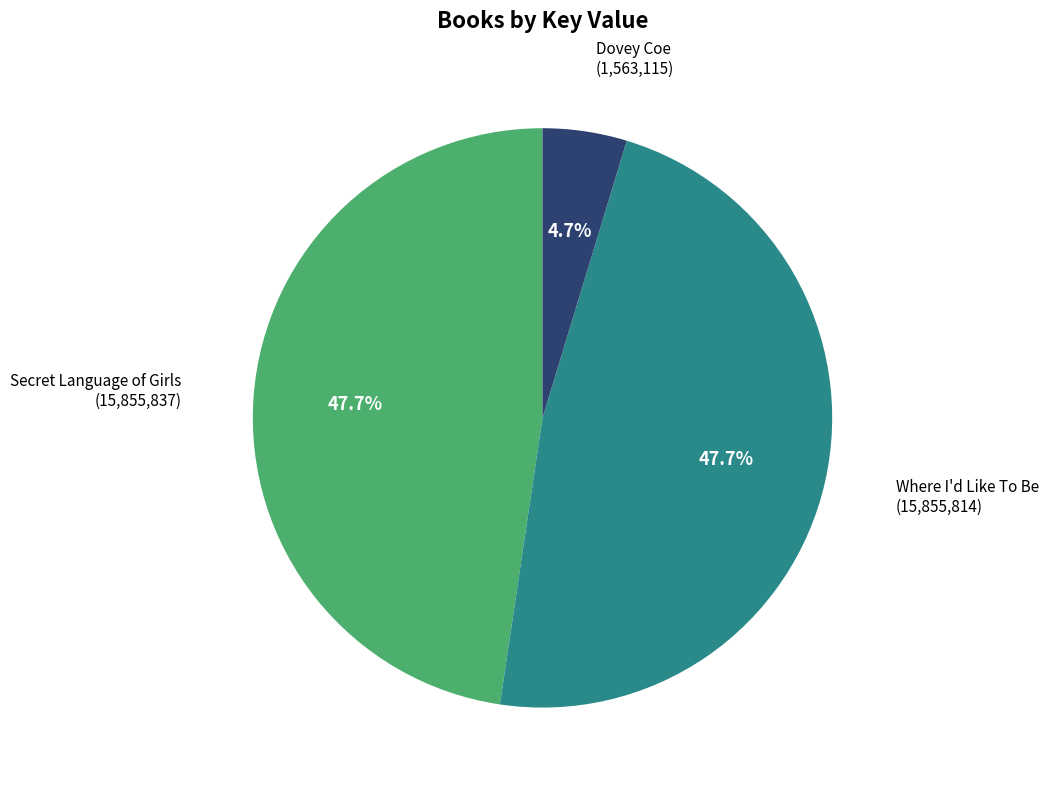

Does any single category account for the majority?

No